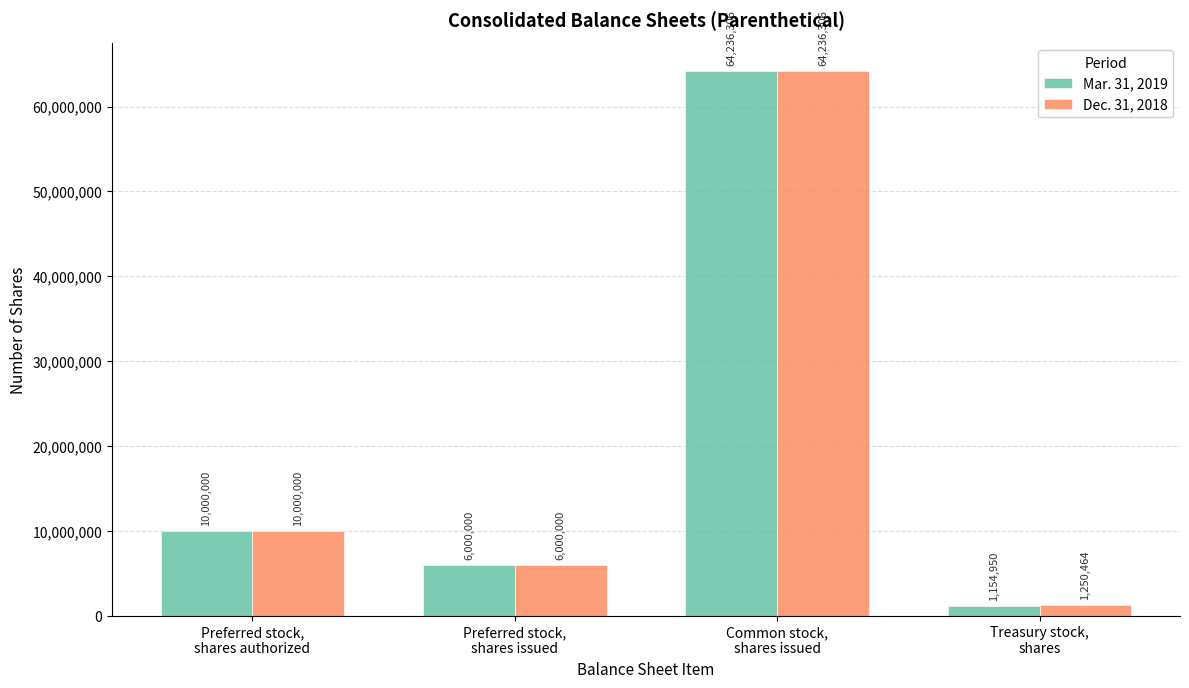

Rank the series by their average value, from highest to lowest.

Dec. 31, 2018, Mar. 31, 2019